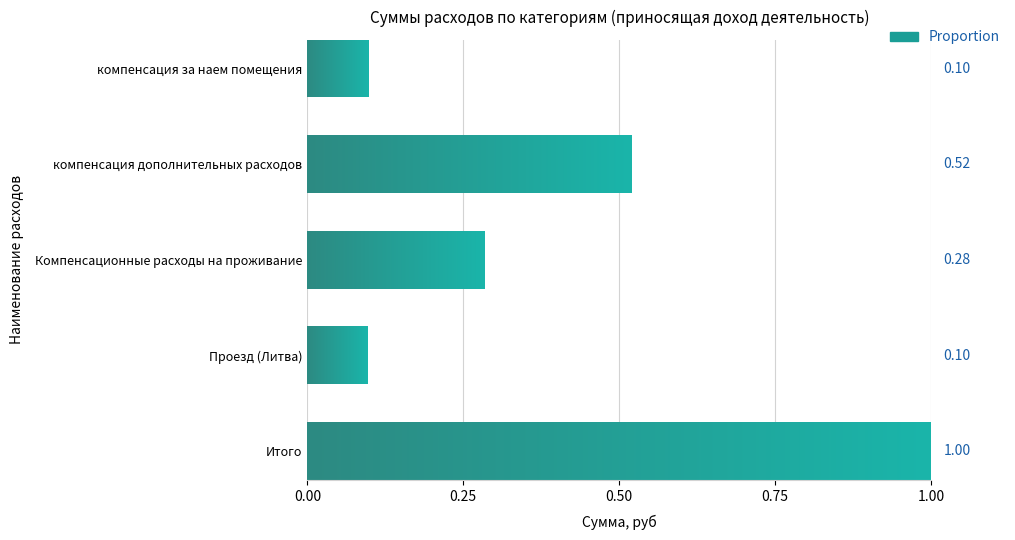

Reading left to right, list all the values displayed in this chart.

компенсация за наем помещения=0.1	компенсация дополнительных расходов=0.5	Компенсационные расходы на проживание=0.3	Проезд (Литва)=0.1	Итого=1.0